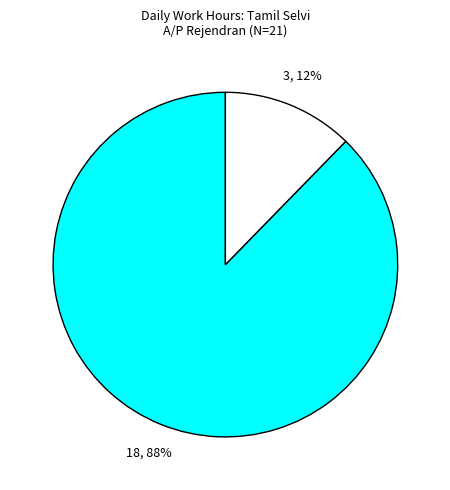

To the nearest percent, what is the average slice percentage?

50%